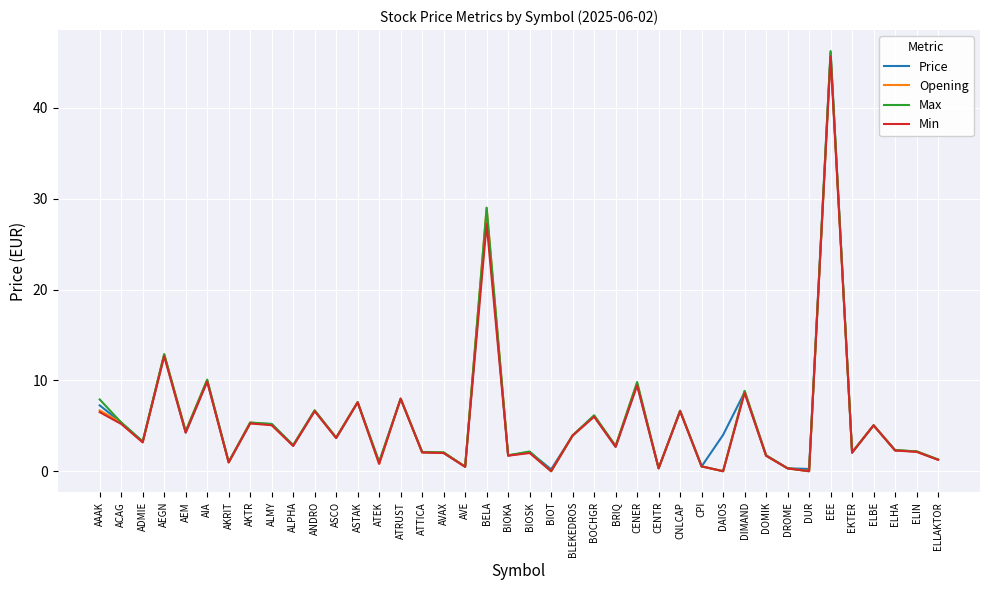

What is the maximum value for Opening?

45.9